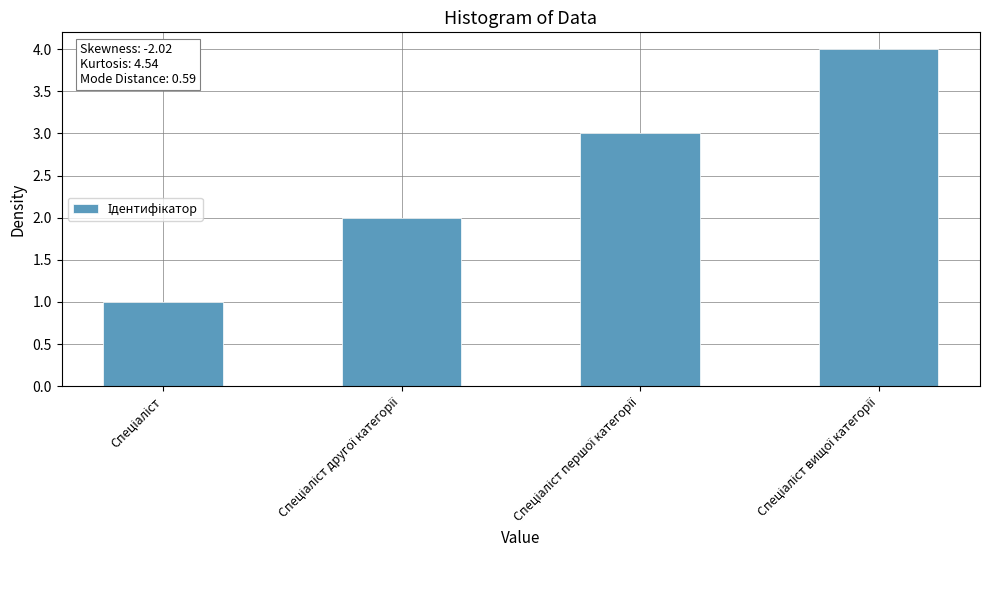

What is the sum of all values?

10